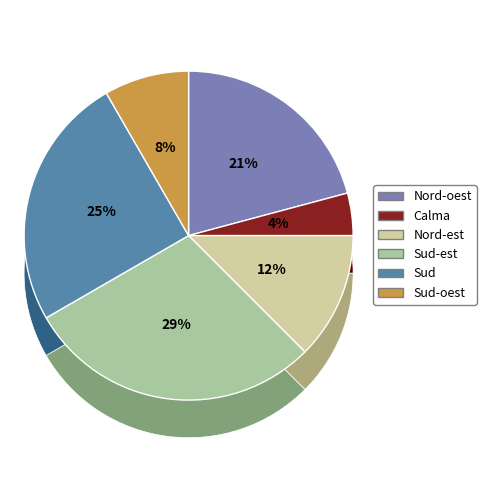

To the nearest percent, what is the difference between the largest and smallest slice percentages?

25%